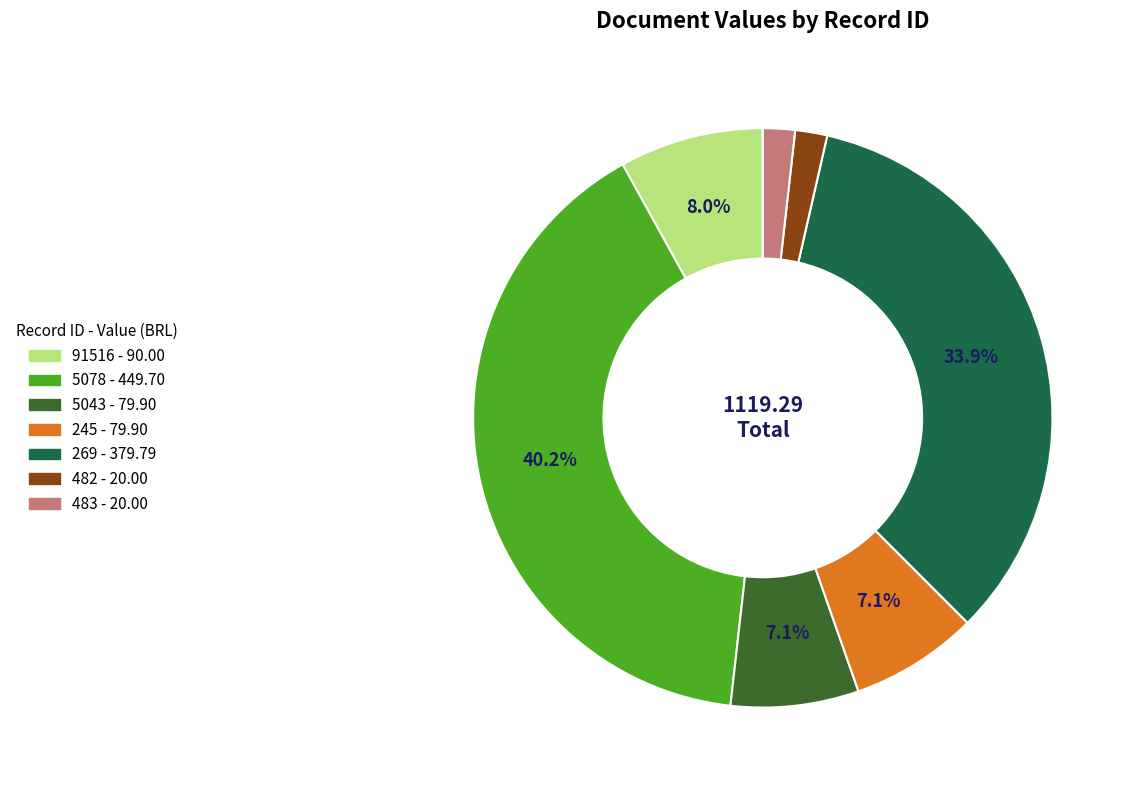

Which slice is the largest?

5078